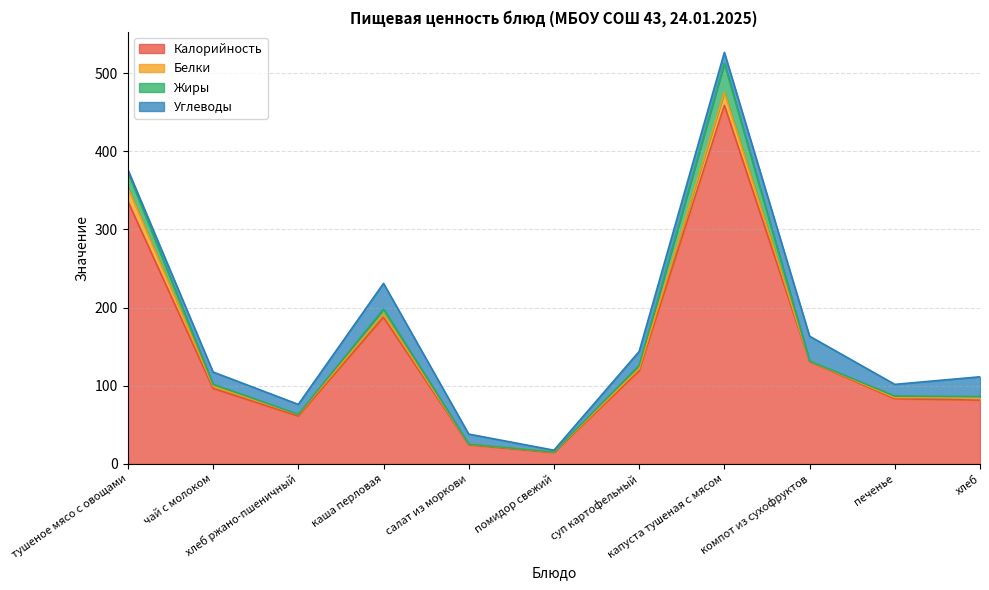

In Углеводы, how many points are lower than both neighbors (excluding endpoints)?

4